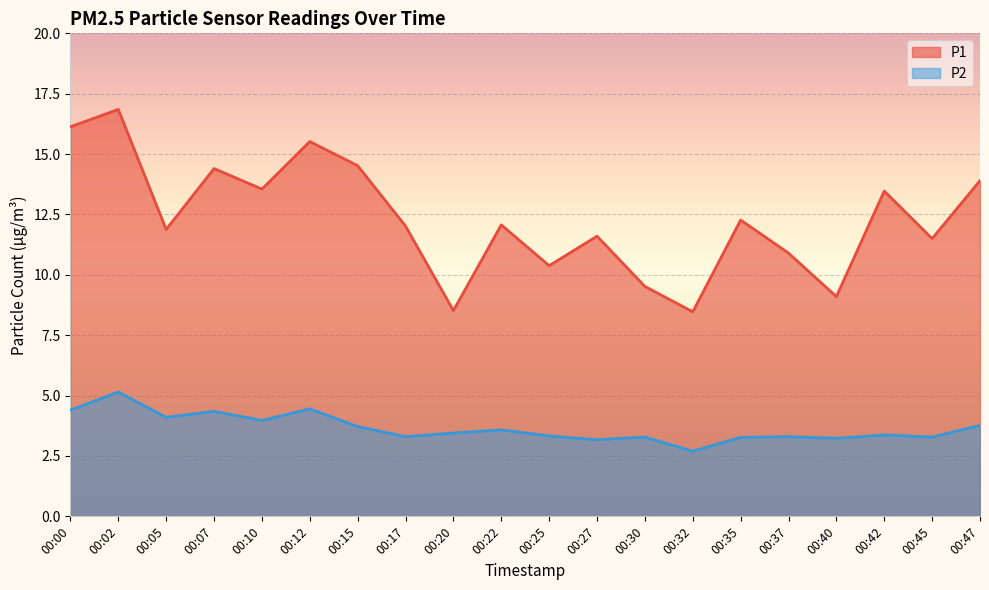

Reading left to right, list all the values displayed in this chart.

P1: 16.1	16.9	11.9	14.4	13.6	15.5	14.5	12.0	8.5	12.1	10.4	11.6	9.5	8.5	12.3	10.9	9.1	13.5	11.5	13.9
P2: 4.4	5.2	4.1	4.3	4.0	4.5	3.7	3.3	3.5	3.6	3.3	3.2	3.3	2.7	3.3	3.3	3.2	3.4	3.3	3.8